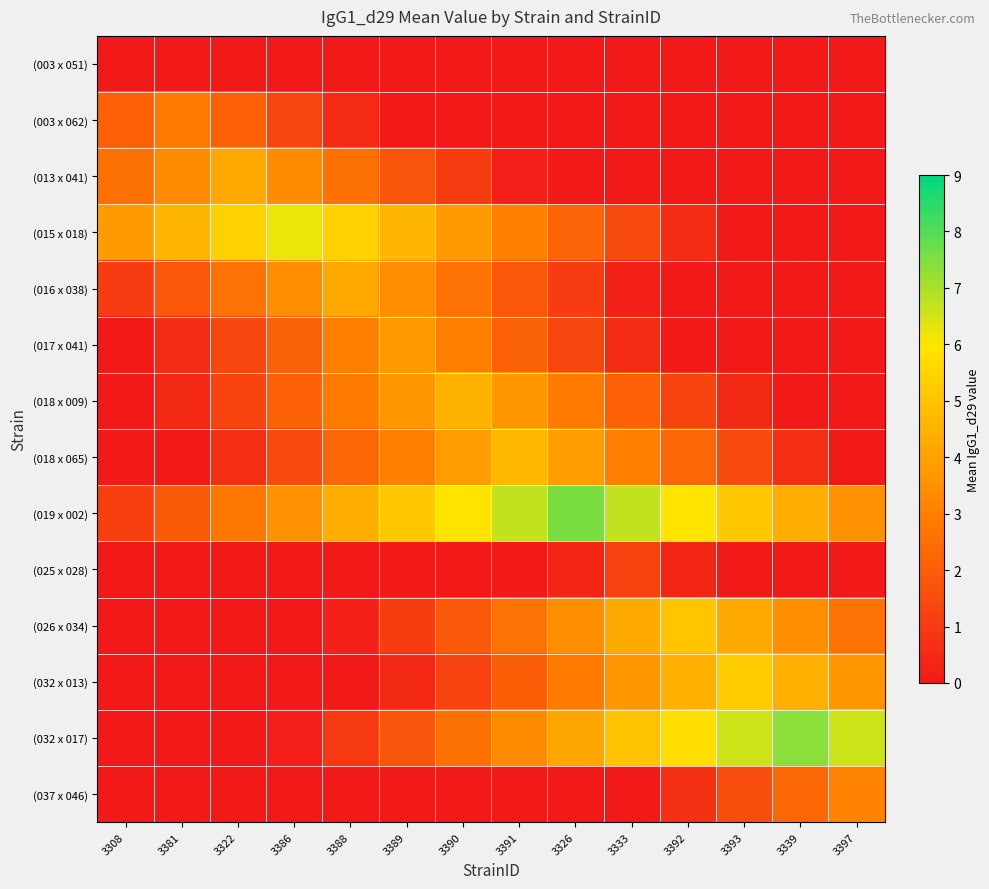

List the series in order of their peak value, highest first.

(019 x 002), (032 x 017), (015 x 018), (032 x 013), (026 x 034), (018 x 065), (018 x 009), (016 x 038), (013 x 041), (017 x 041), (037 x 046), (003 x 062), (025 x 028), (003 x 051)